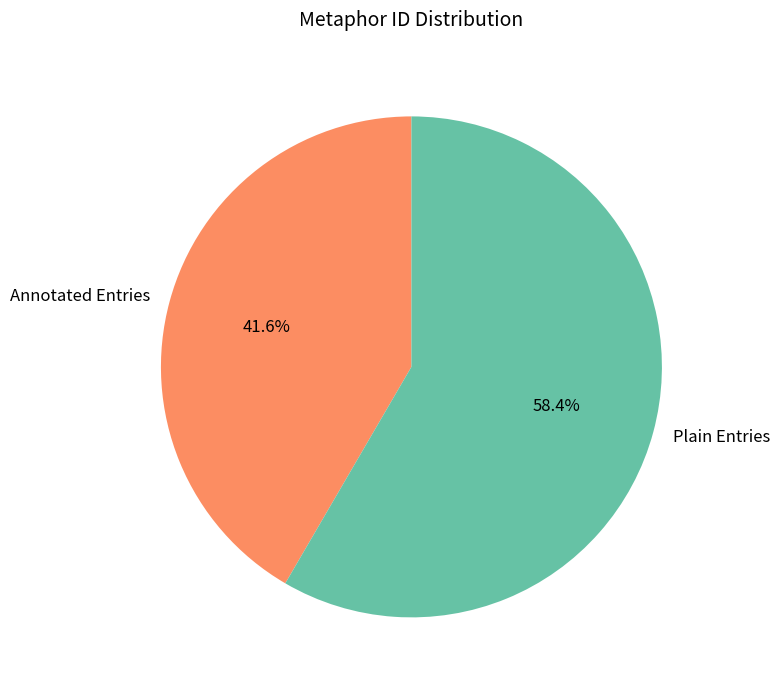

Rank the categories by value from lowest to highest.

Annotated Entries, Plain Entries